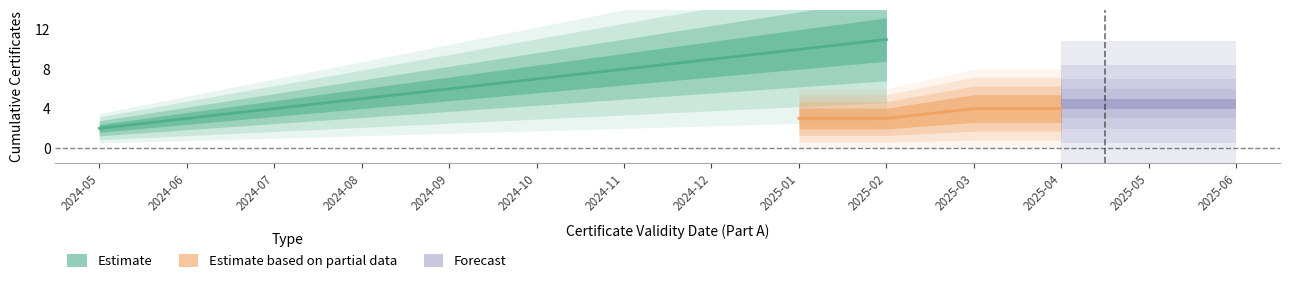

What is the label of the 3rd point from the right?

2025-04